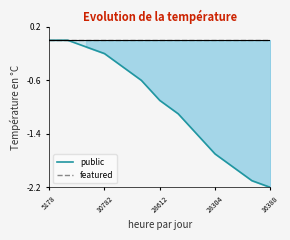

At which category does the chart reach its peak across all series?

5178